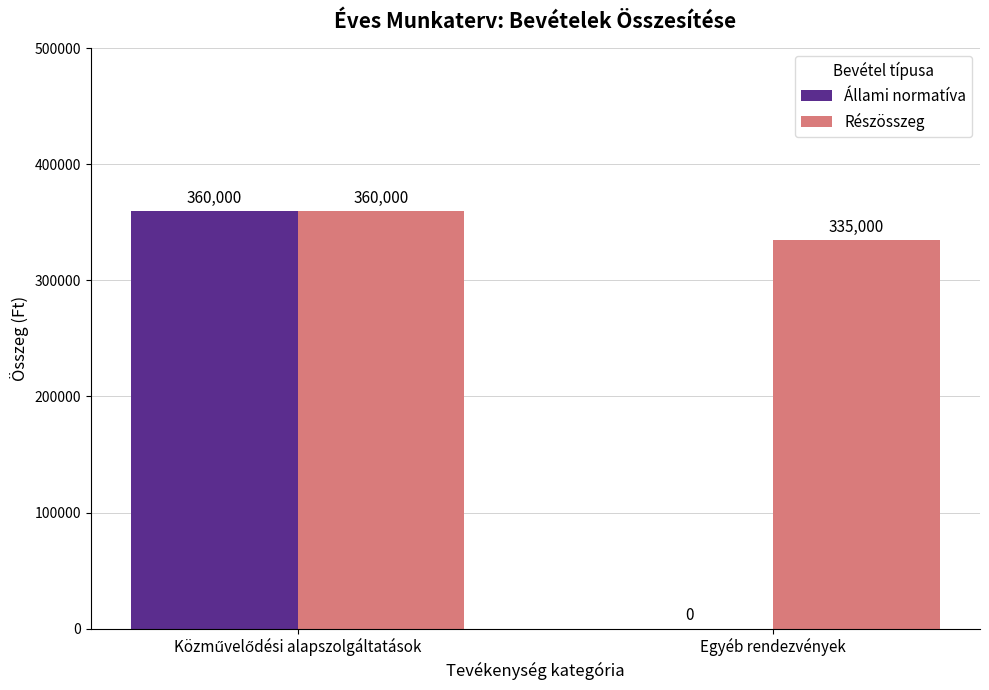

What is the sum of all Állami normatíva values?

360000